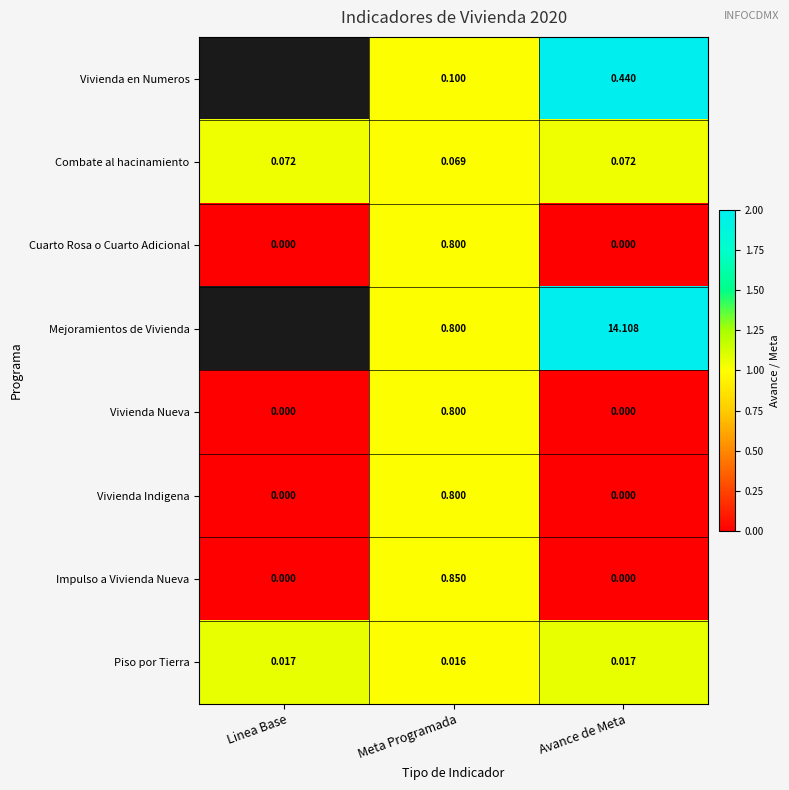

Between Meta Programada and Avance de Meta, which series saw the biggest shift?

Mejoramientos de Vivienda